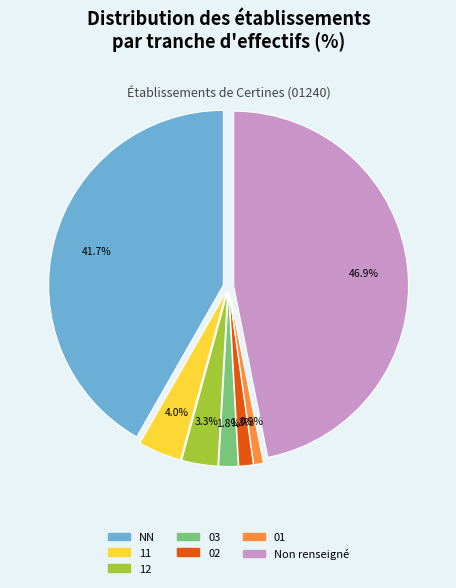

Is it true that 02 is 1% of the pie?

True